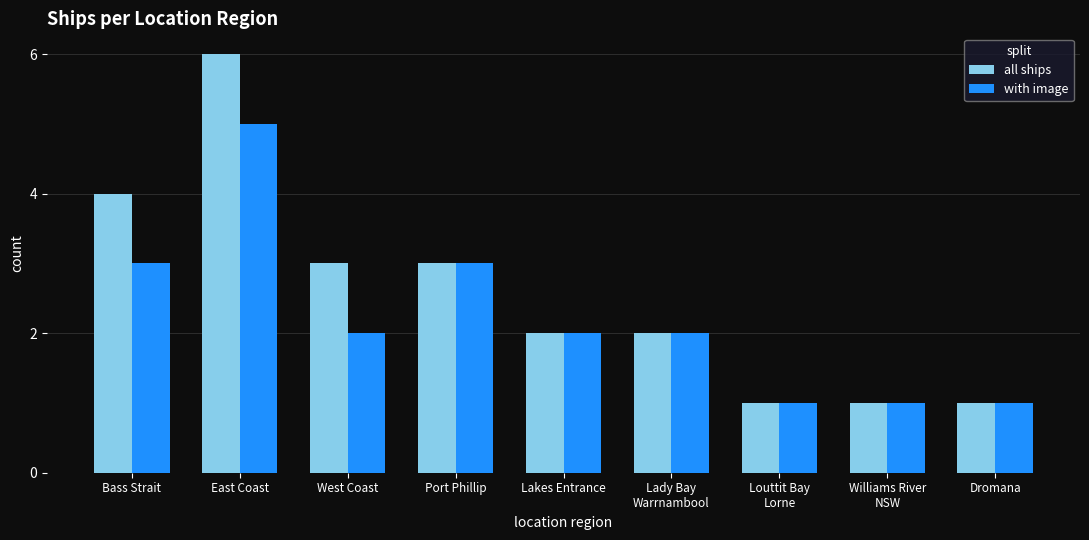

What is the label of the 5th bar from the left?

Lakes Entrance